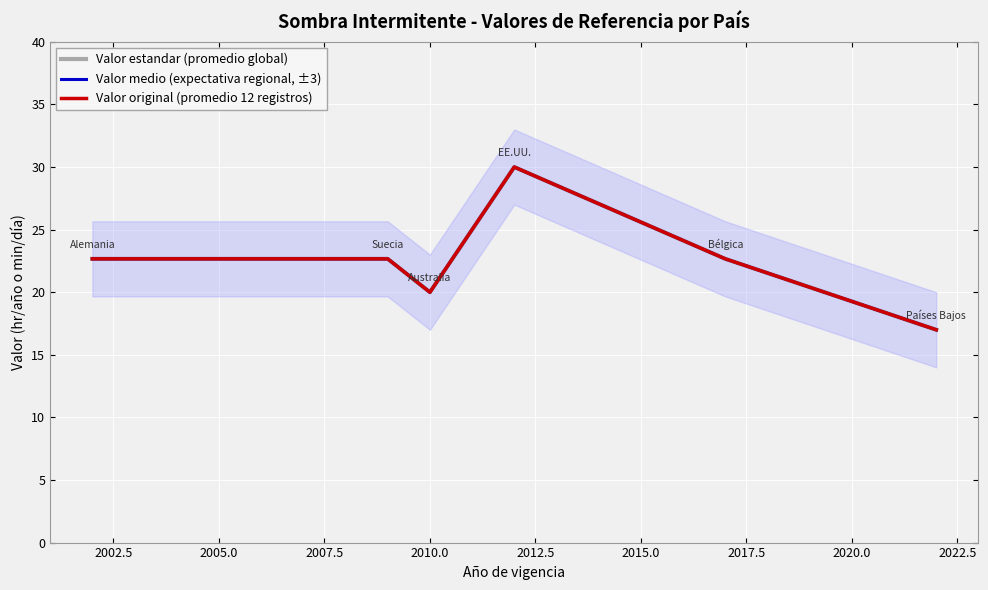

How many values in the Valor original (promedio 12 registros) series are below 22?

2